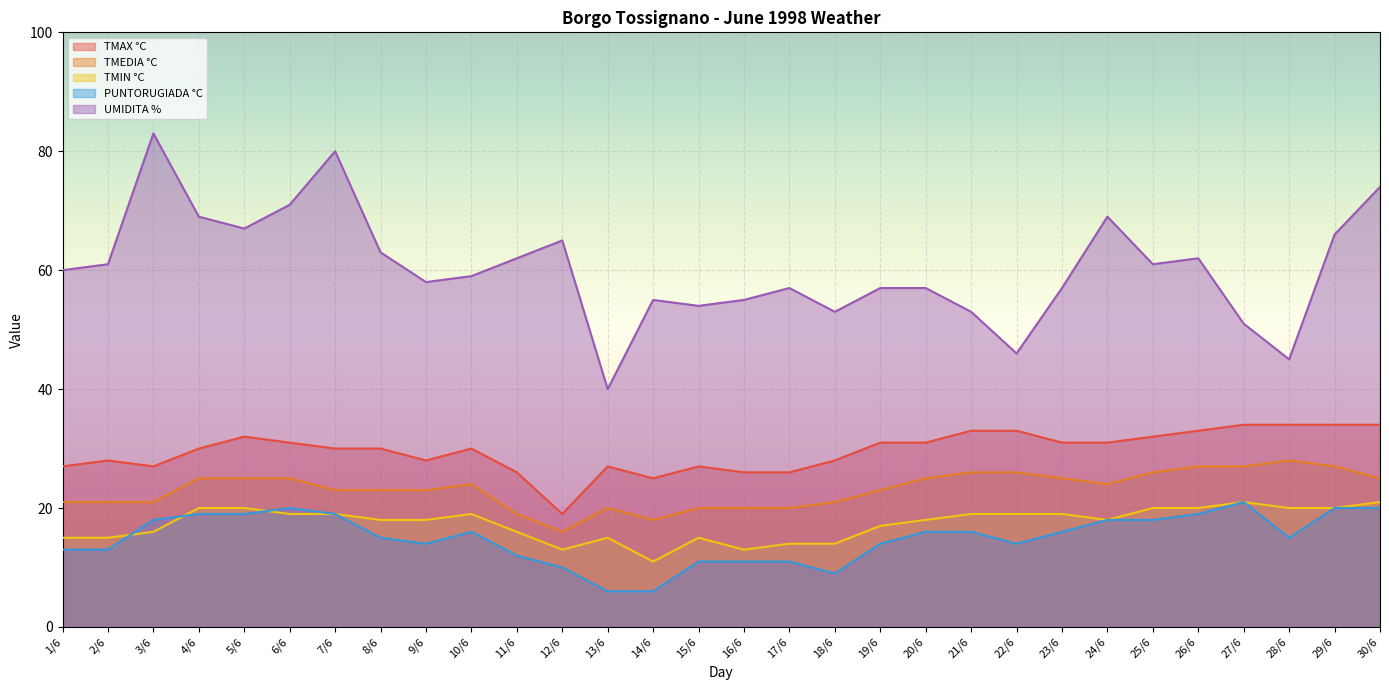

At which label does UMIDITA % first exceed 60?

2/6